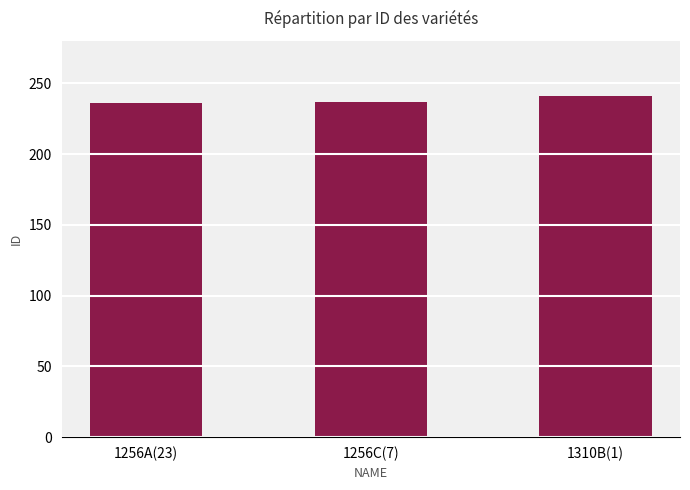

What is the change in value from 1256A(23) to 1310B(1)?

+5